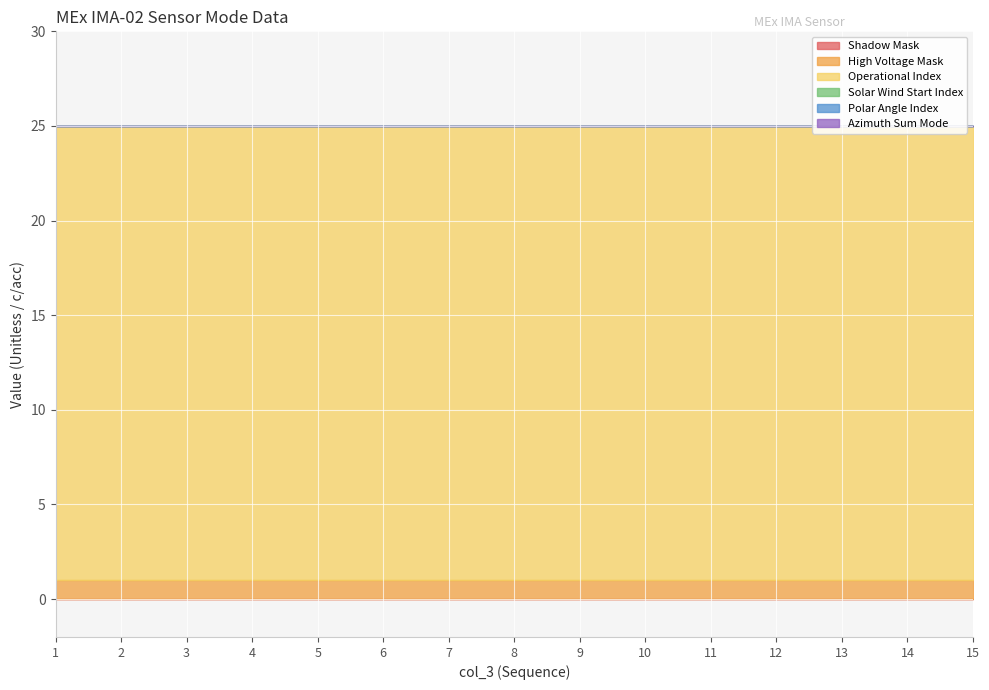

Reading left to right, extract all data points from this chart.

Shadow Mask: 1=0	2=0	3=0	4=0	5=0	6=0	7=0	8=0	9=0	10=0	11=0	12=0	13=0	14=0	15=0
High Voltage Mask: 1=1	2=1	3=1	4=1	5=1	6=1	7=1	8=1	9=1	10=1	11=1	12=1	13=1	14=1	15=1
Operational Index: 1=24	2=24	3=24	4=24	5=24	6=24	7=24	8=24	9=24	10=24	11=24	12=24	13=24	14=24	15=24
Solar Wind Start Index: 1=0	2=0	3=0	4=0	5=0	6=0	7=0	8=0	9=0	10=0	11=0	12=0	13=0	14=0	15=0
Polar Angle Index: 1=0	2=0	3=0	4=0	5=0	6=0	7=0	8=0	9=0	10=0	11=0	12=0	13=0	14=0	15=0
Azimuth Sum Mode: 1=0	2=0	3=0	4=0	5=0	6=0	7=0	8=0	9=0	10=0	11=0	12=0	13=0	14=0	15=0